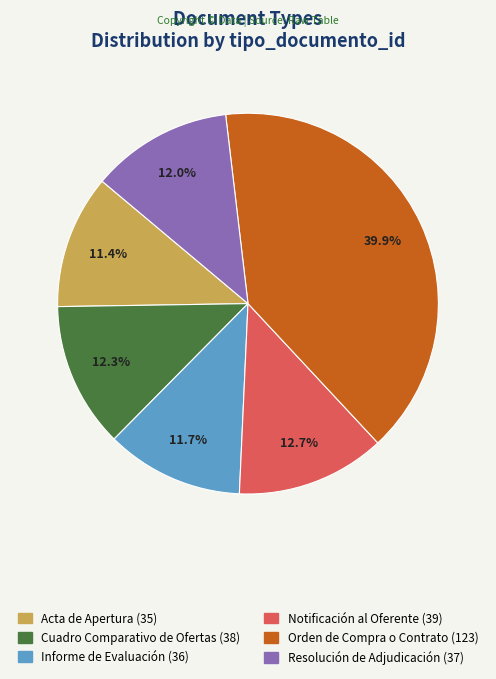

The Orden de Compra o Contrato slice represents 47% of the pie. True or false?

False